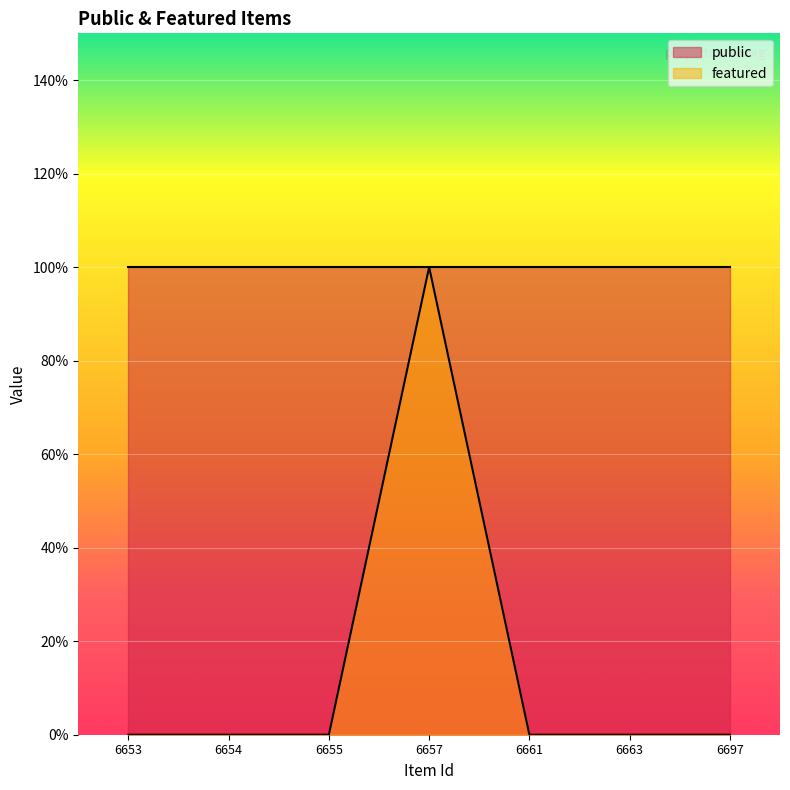

True or false: the data shows 0 at 6663.

True